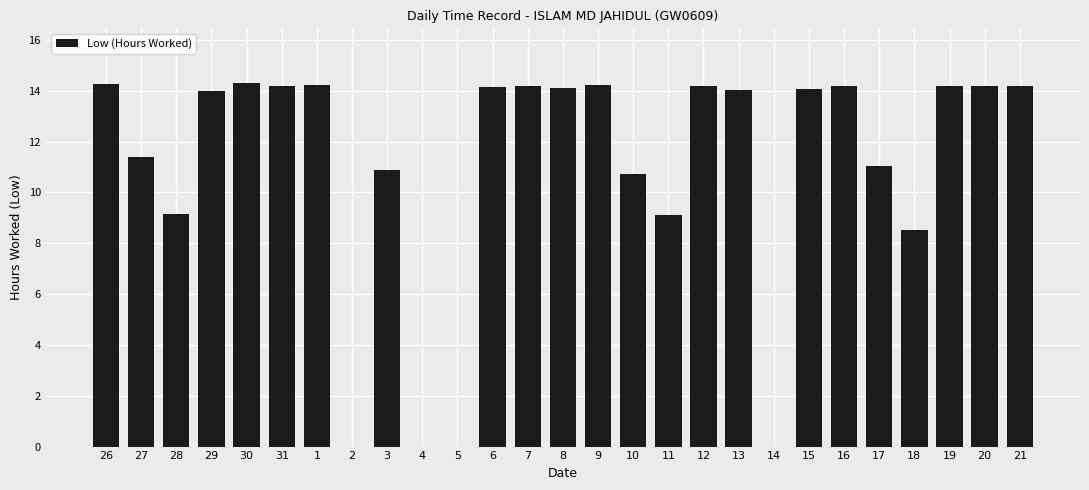

The chart shows a value of 14.2 at 1. True or false?

True